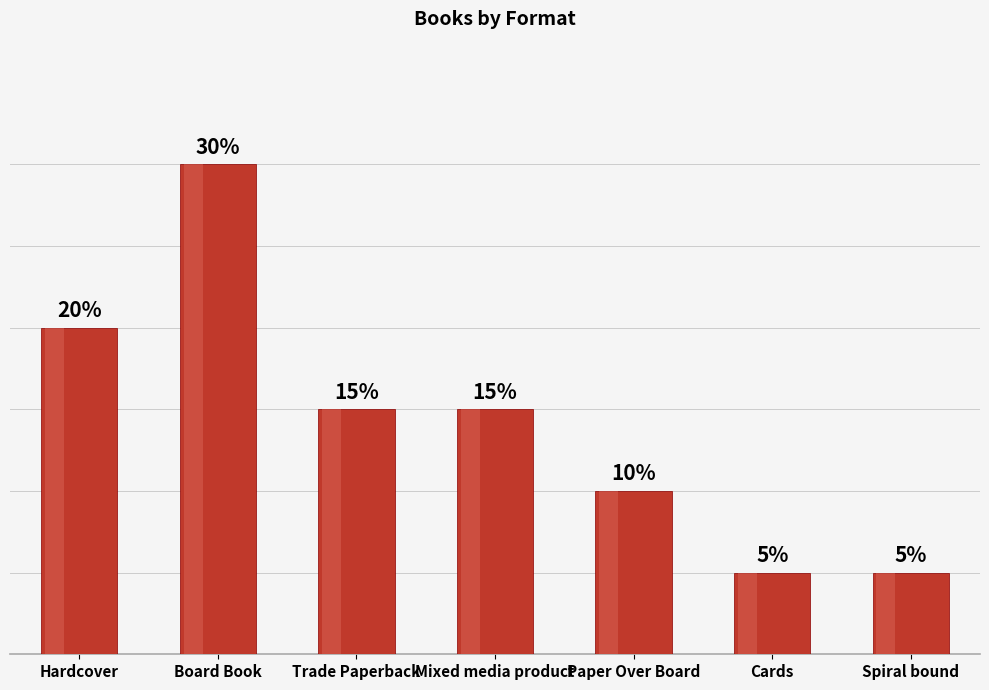

Does the chart contain any negative values?

No